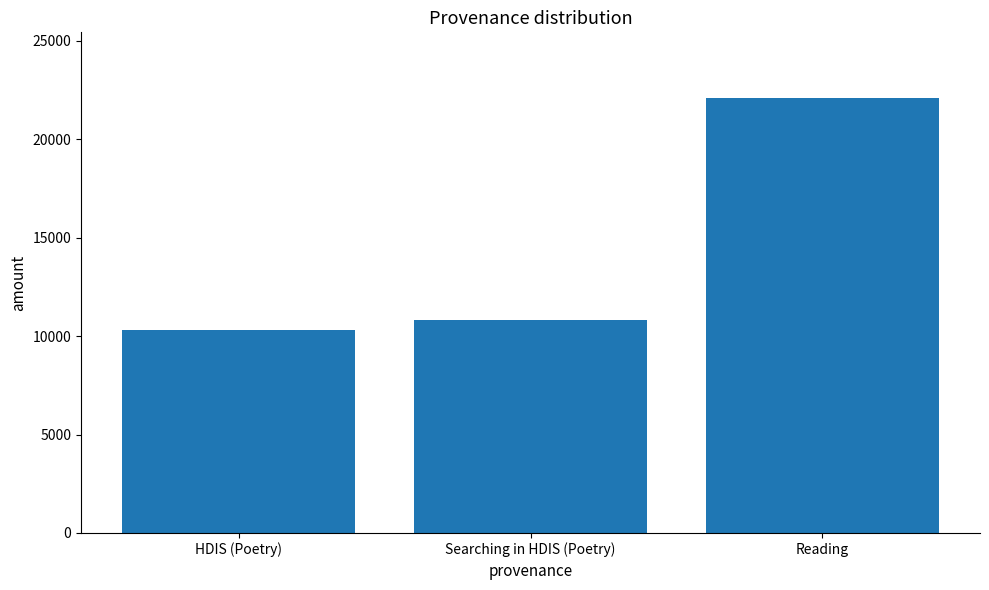

What is the maximum value shown in the chart?

22106